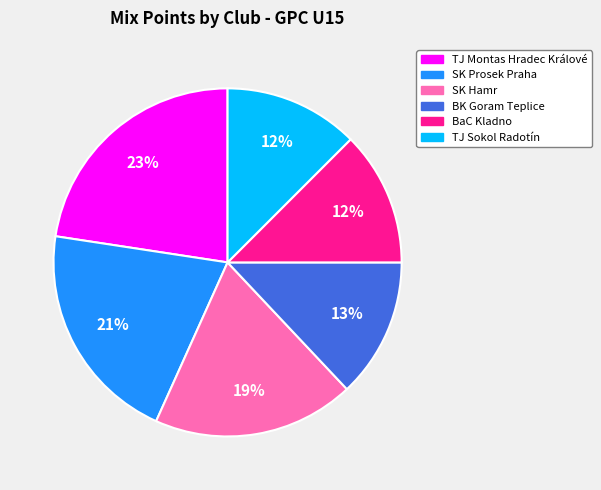

To the nearest percent, what is the average slice percentage?

17%